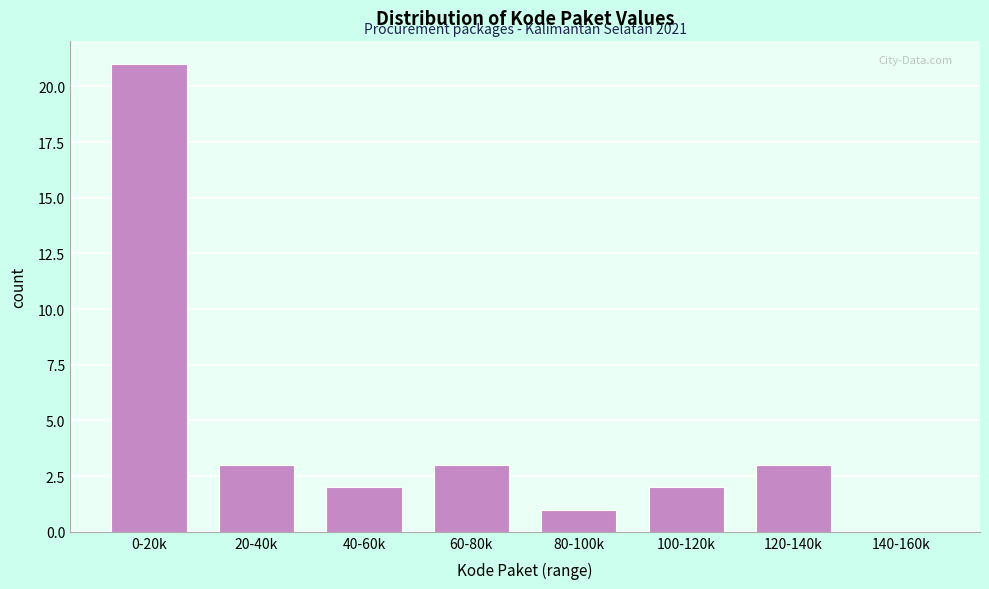

Reading left to right, list all the values displayed in this chart.

0-20k=21	20-40k=3	40-60k=2	60-80k=3	80-100k=1	100-120k=2	120-140k=3	140-160k=0